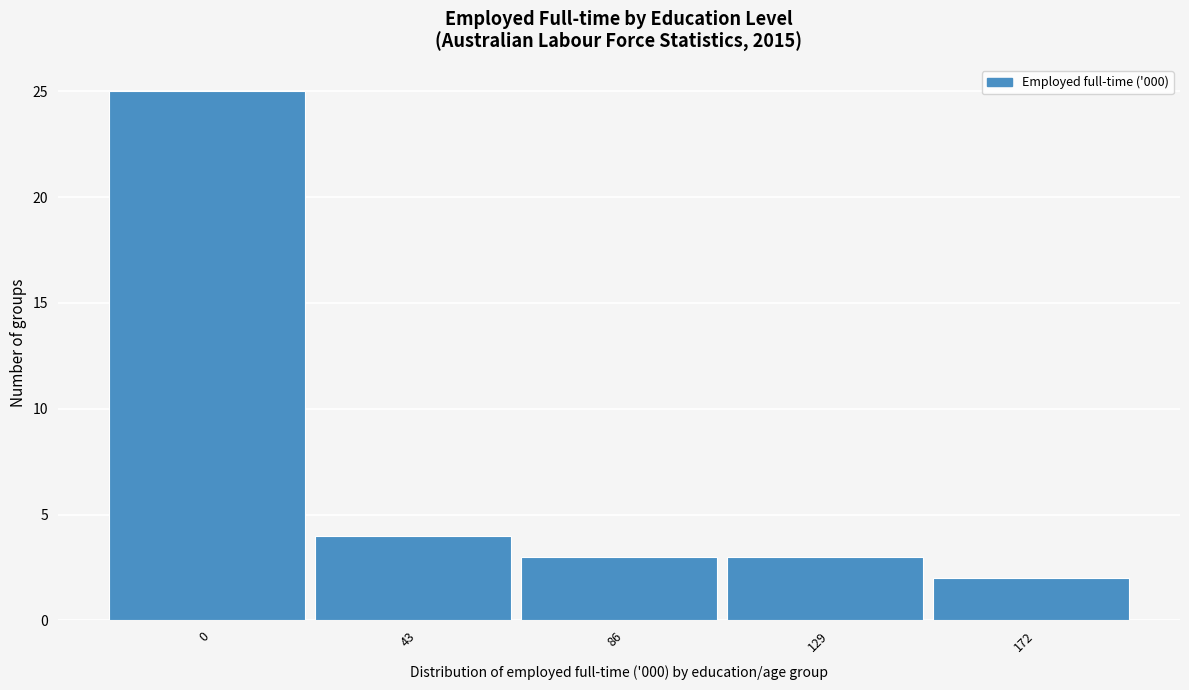

Reading left to right, what are all the values shown in this chart?

25	4	3	3	2